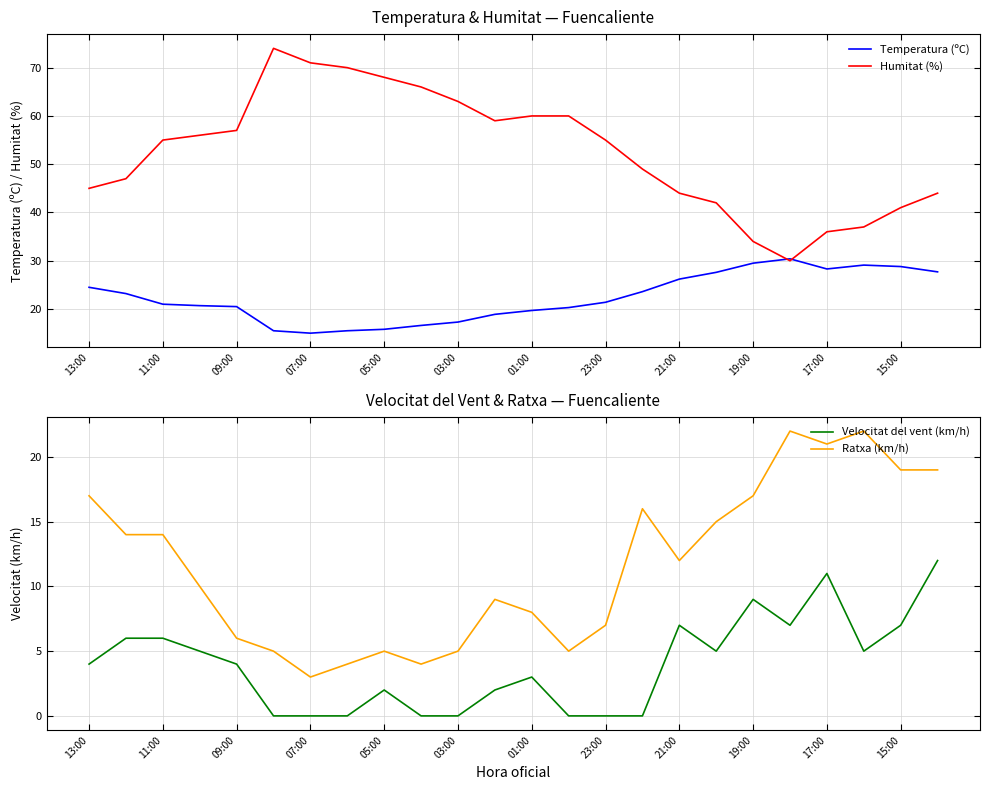

Which series has the largest range (max minus min)?

Humitat (%)